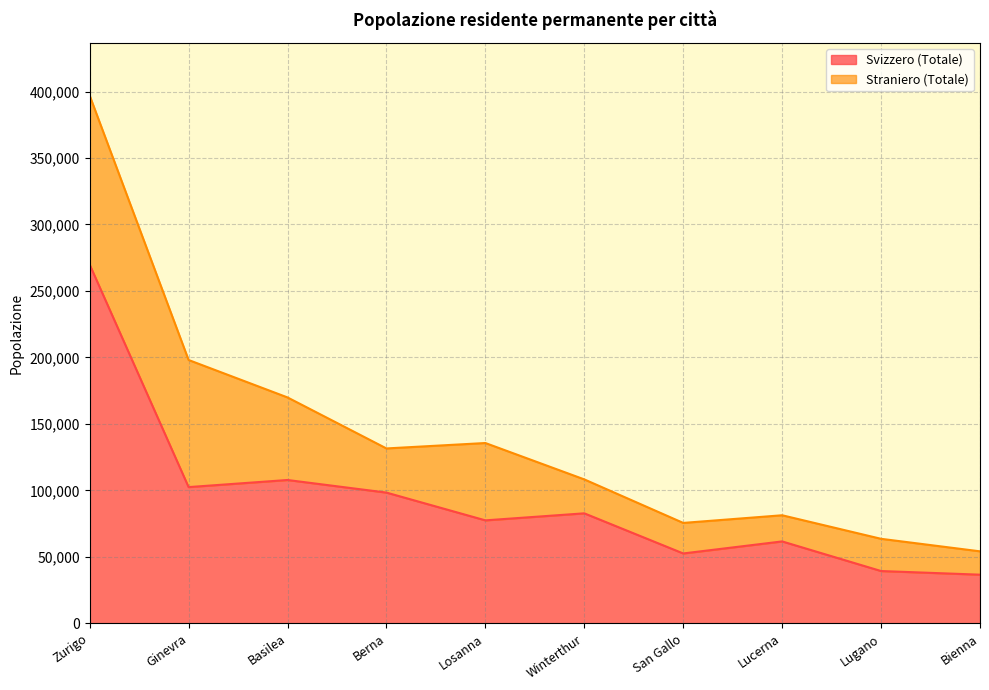

What is the difference between the Svizzero (Totale) values at San Gallo and Losanna?

24889